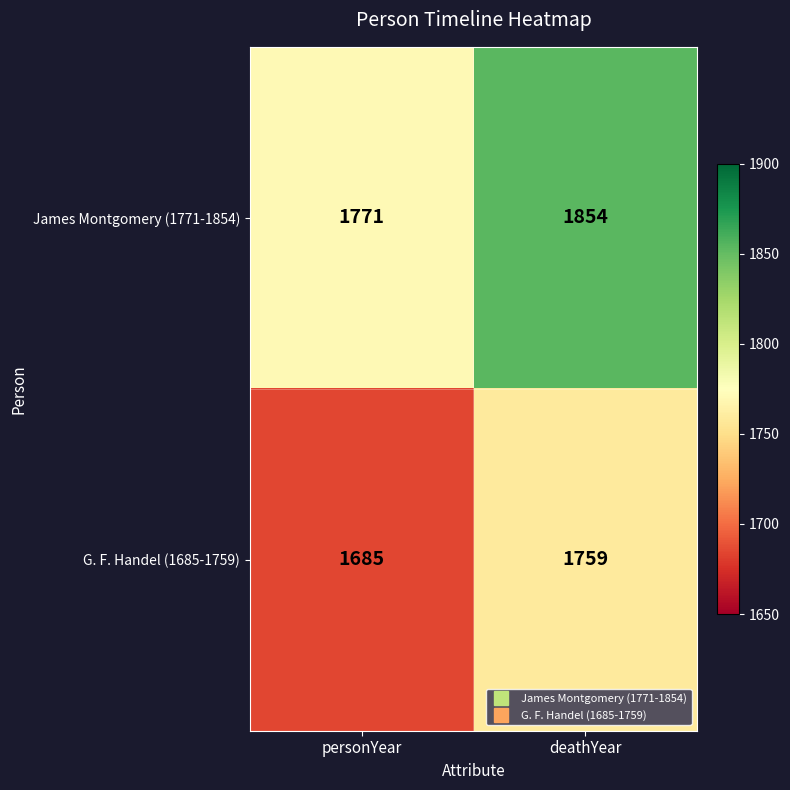

At which label is James Montgomery (1771-1854) closest to 1812?

personYear